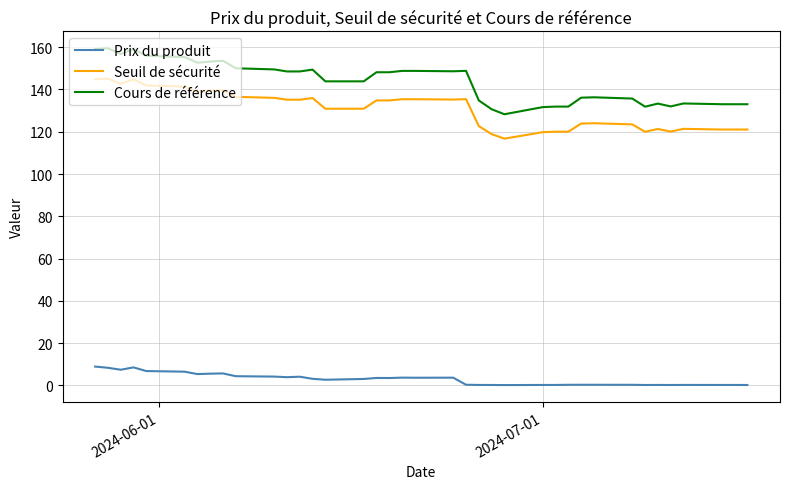

What is the average value of the Seuil de sécurité series?

130.7